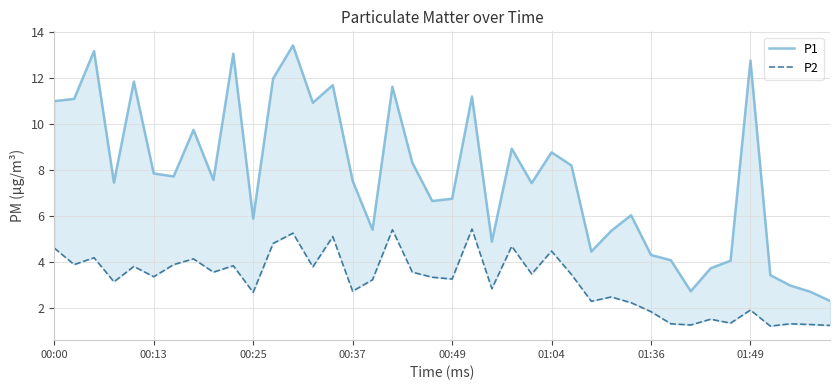

How many series are shown in this chart?

2